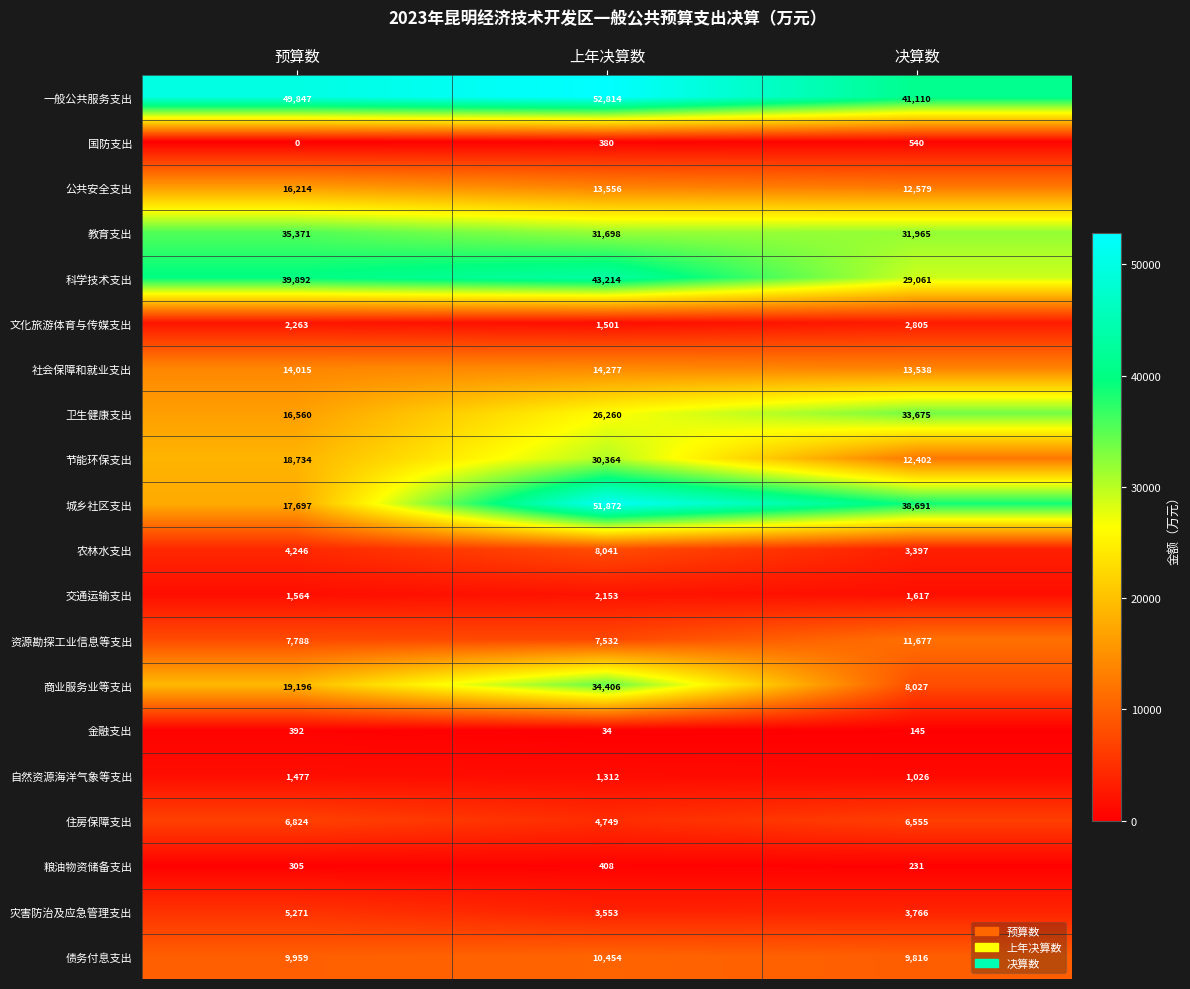

The value of 节能环保支出 at 上年决算数 is 7501. True or false?

False